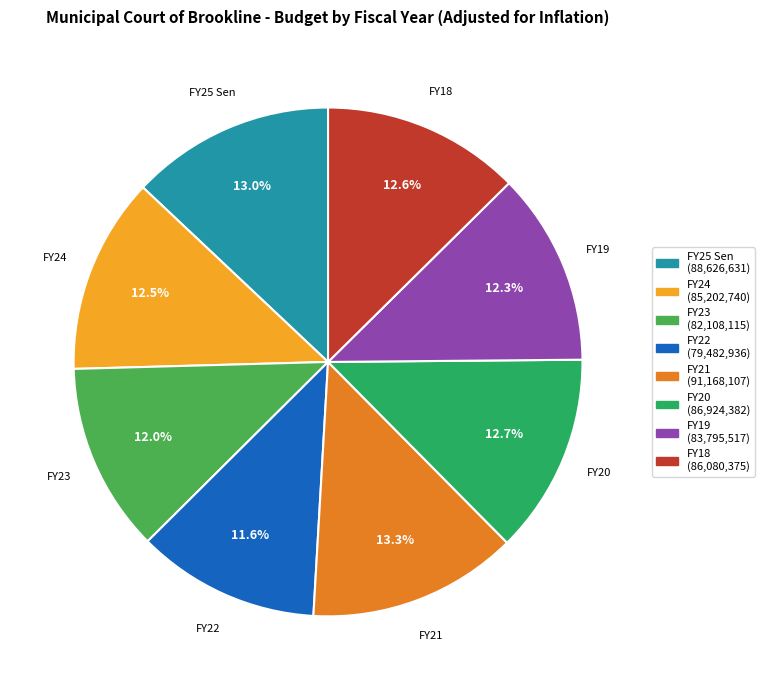

To the nearest percent, what is the difference between the largest and smallest slice percentages?

2%